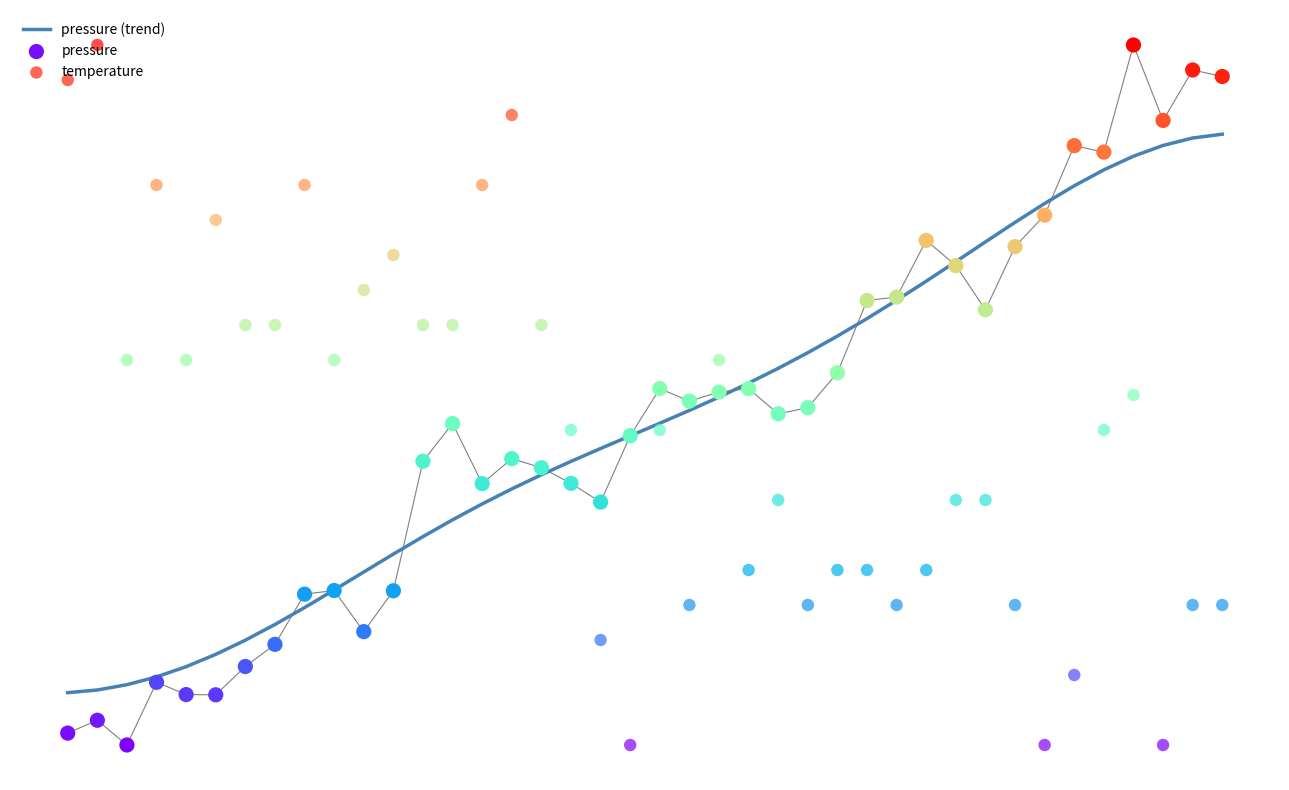

Is the value of pressure at 31 greater than the value of pressure (trend) at 19?

Yes